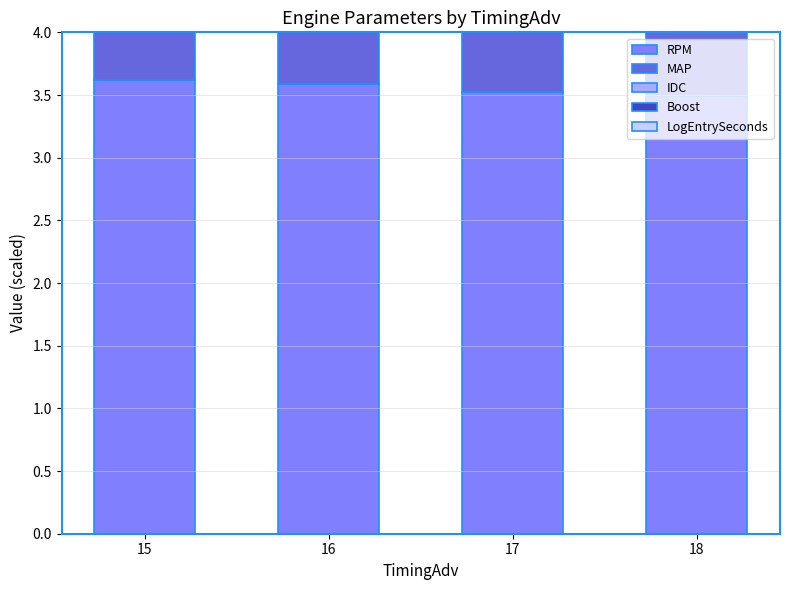

Reading right to left, extract all data points from this chart.

RPM: 18=3.5	17=3.5	16=3.6	15=3.6
MAP: 18=3.5	17=3.5	16=3.4	15=3.5
IDC: 18=2.8	17=3.1	16=3.1	15=3.2
Boost: 18=2.8	17=2.9	16=2.9	15=2.9
LogEntrySeconds: 18=2.3	17=2.9	16=2.8	15=1.8